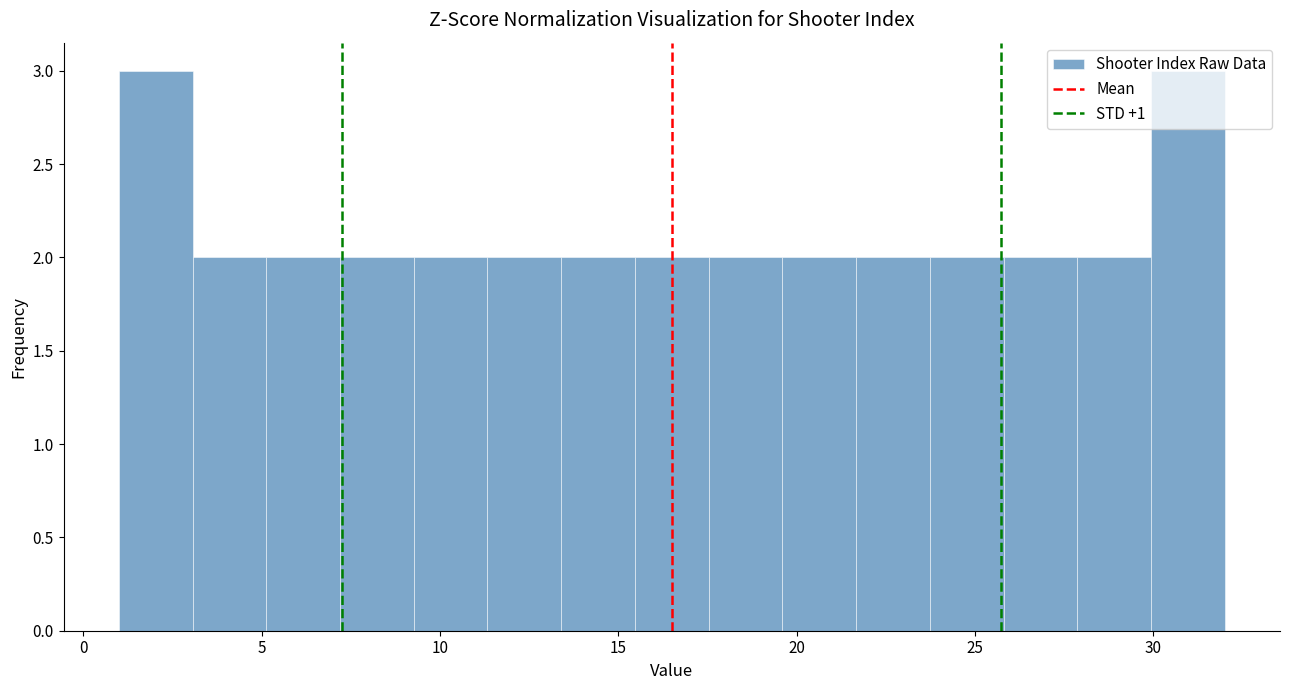

How tall is the bar that spans 13.5 to 15.5 on the x-axis? Neither the bar edges nor the heights are printed on the chart, so give them approximately, as read against the axes.

2